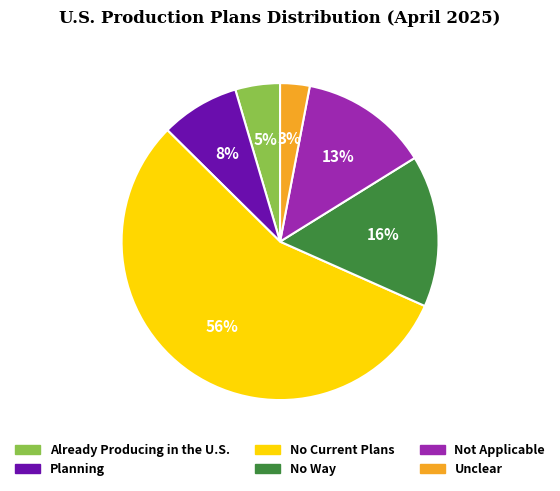

How many segments does this pie chart have?

6